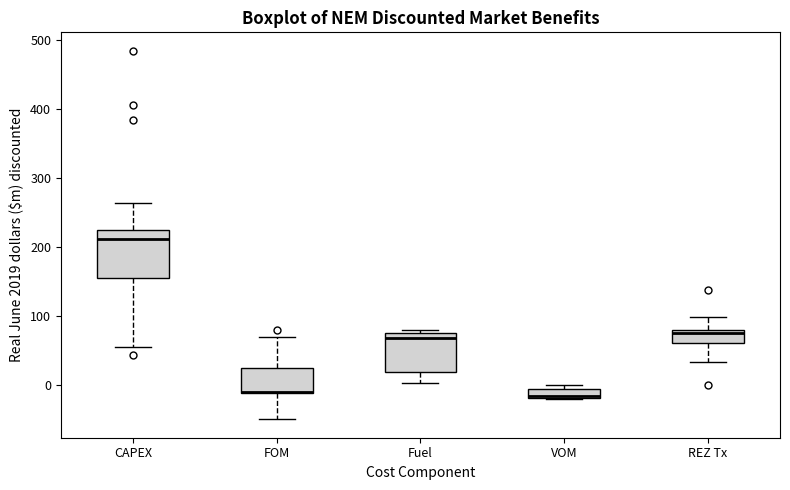

Comparing the boxes themselves (not the whiskers), which one is the tallest?

CAPEX